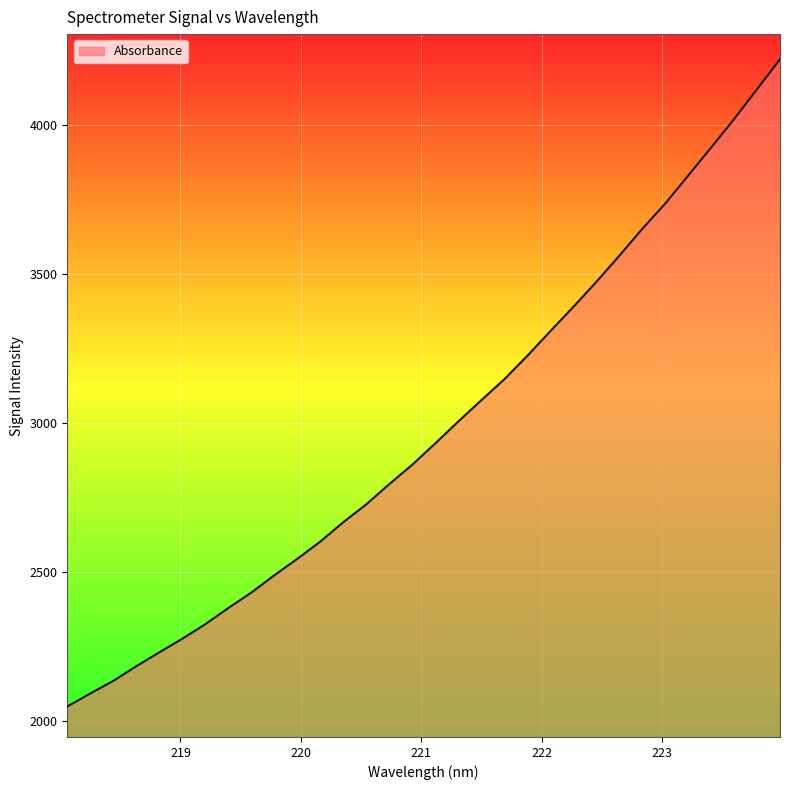

How many series are shown in this chart?

1